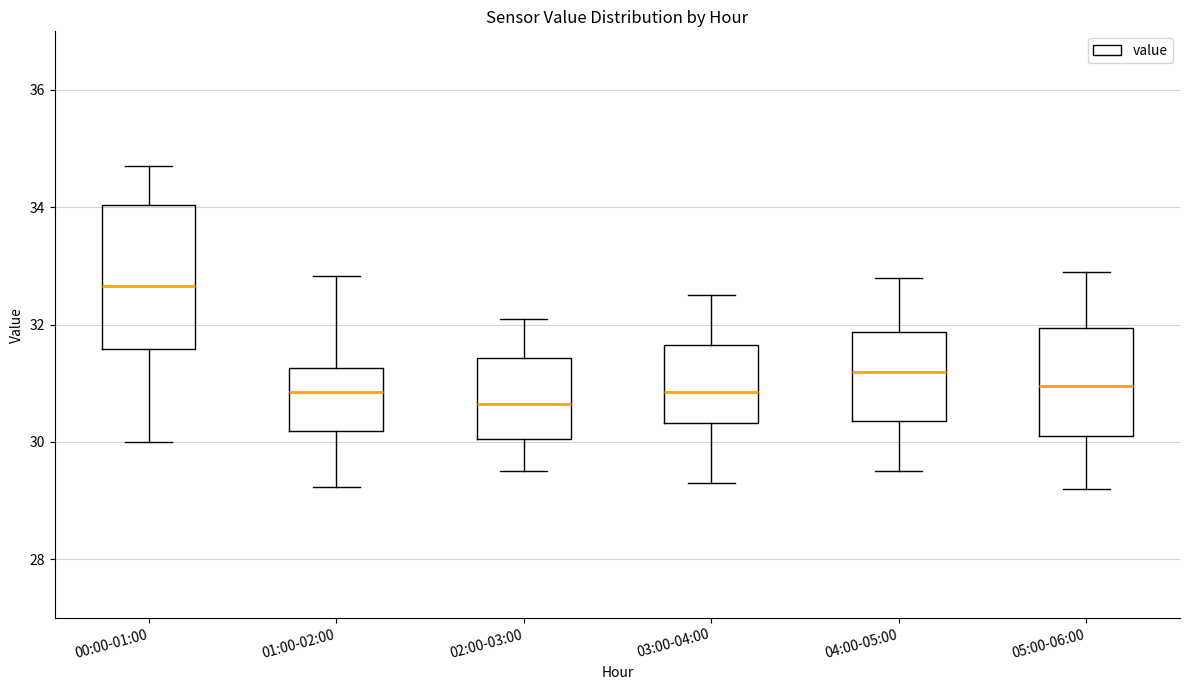

Which box has the highest median line?

00:00-01:00